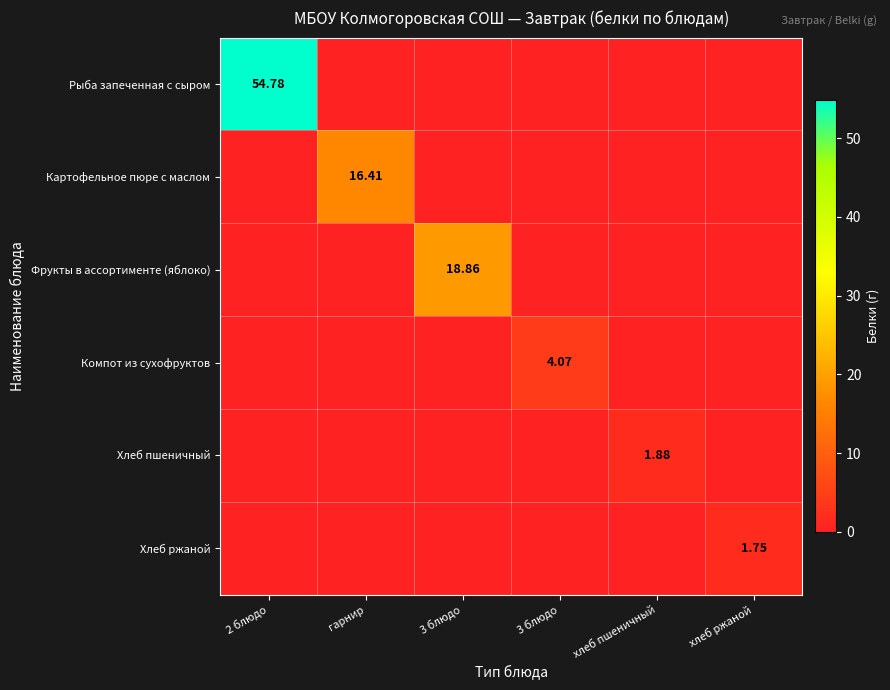

Is it true that Компот из сухофруктов equals 0.0 at хлеб пшеничный?

True